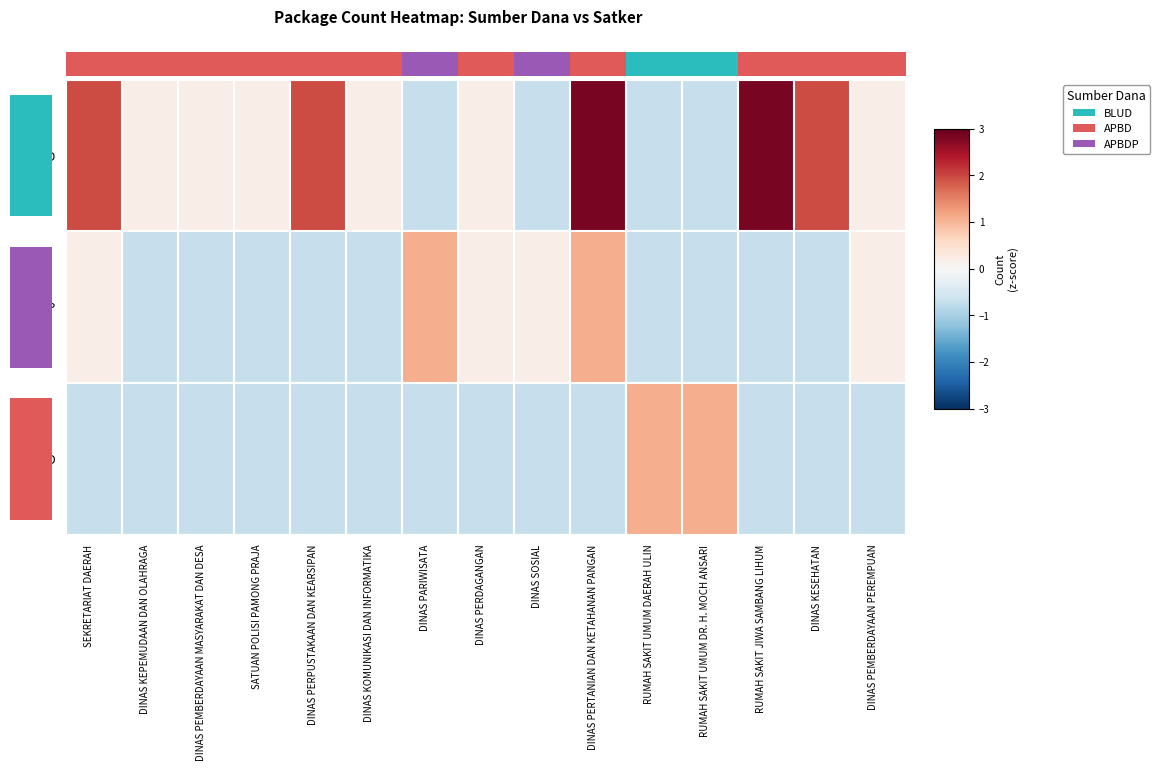

What is the difference between the maximum and minimum values in the BLUD series?

1.8